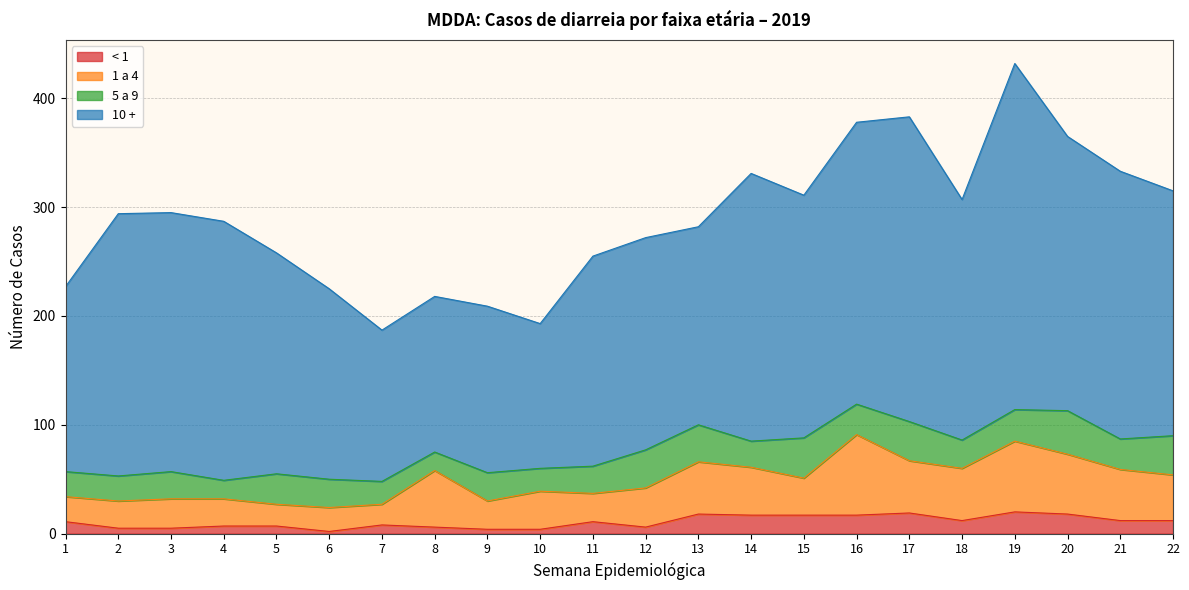

What is the total value across all series at 19?

432